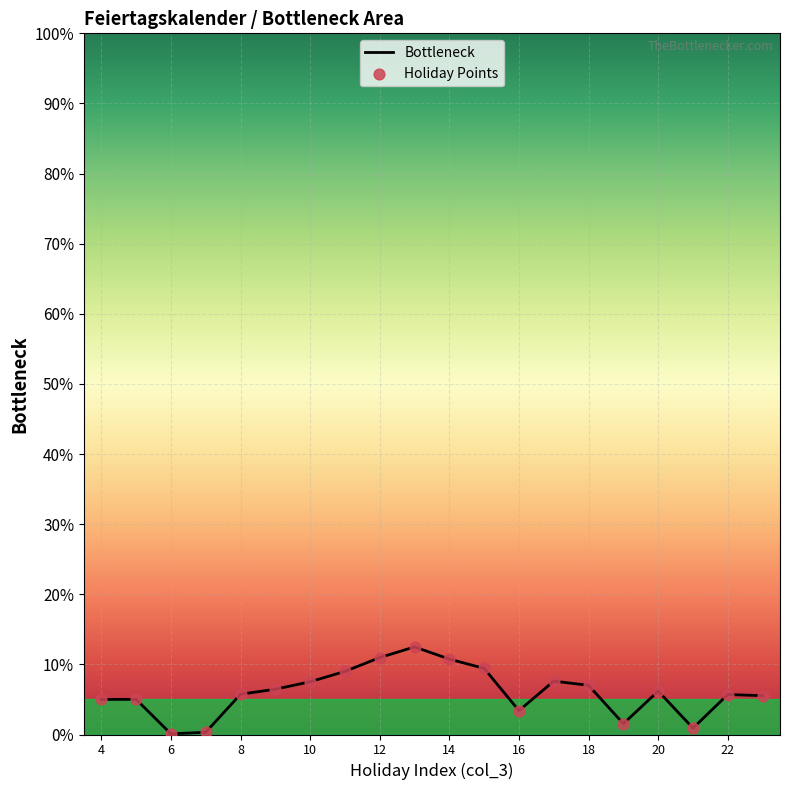

Which series has the largest Y range (max minus min)?

Bottleneck